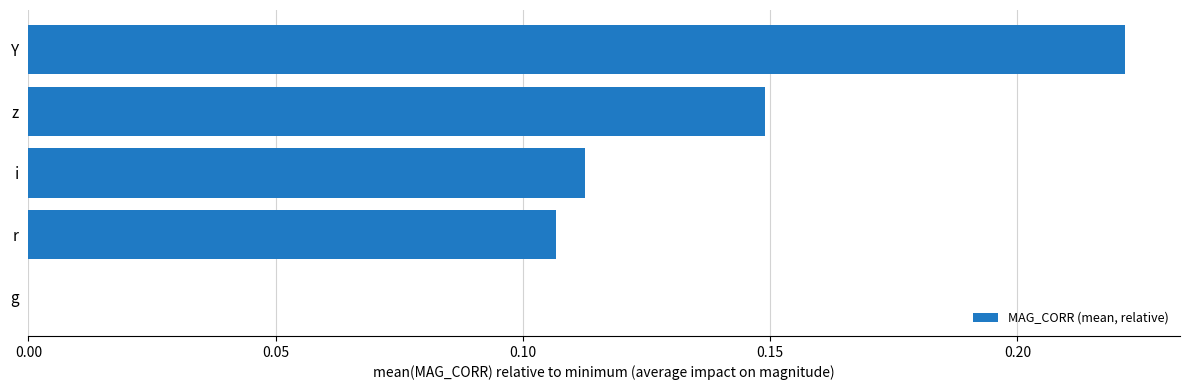

At which category does the chart reach its peak across all series?

Y